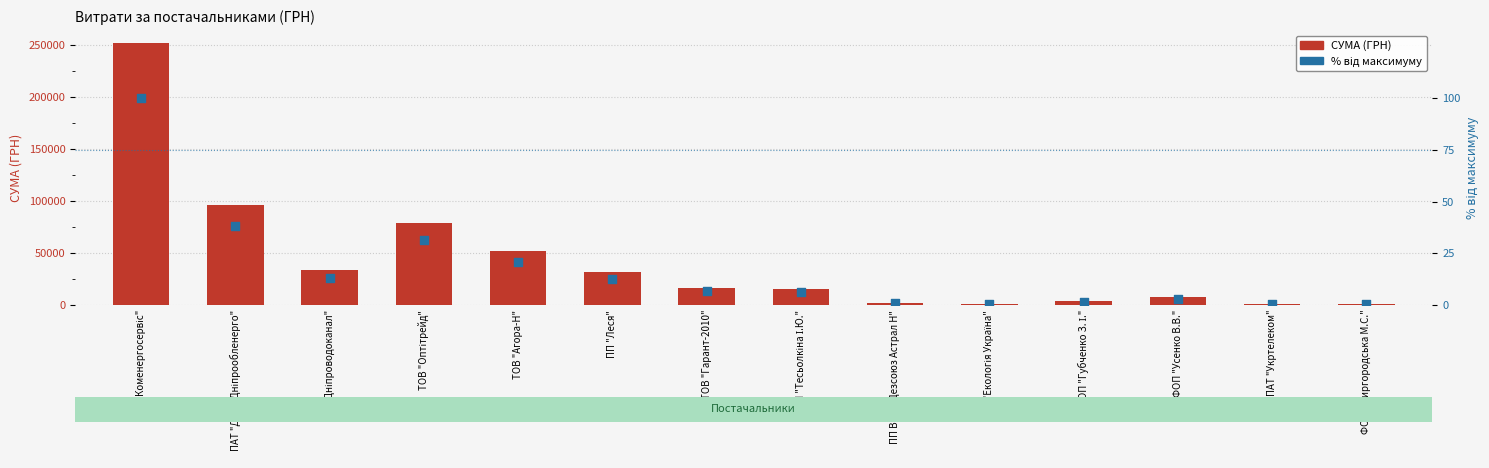

Which series reaches the maximum Y coordinate?

СУМА (ГРН)